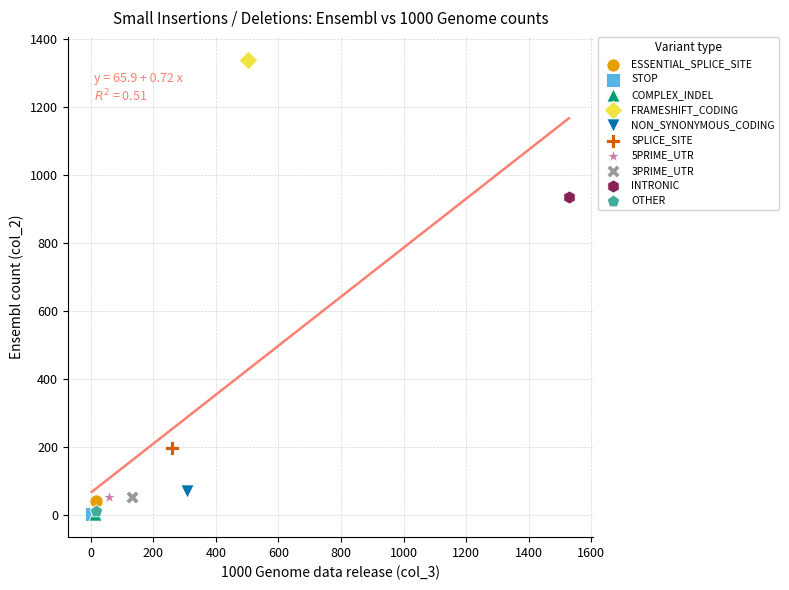

Which series reaches the maximum Y coordinate?

FRAMESHIFT_CODING